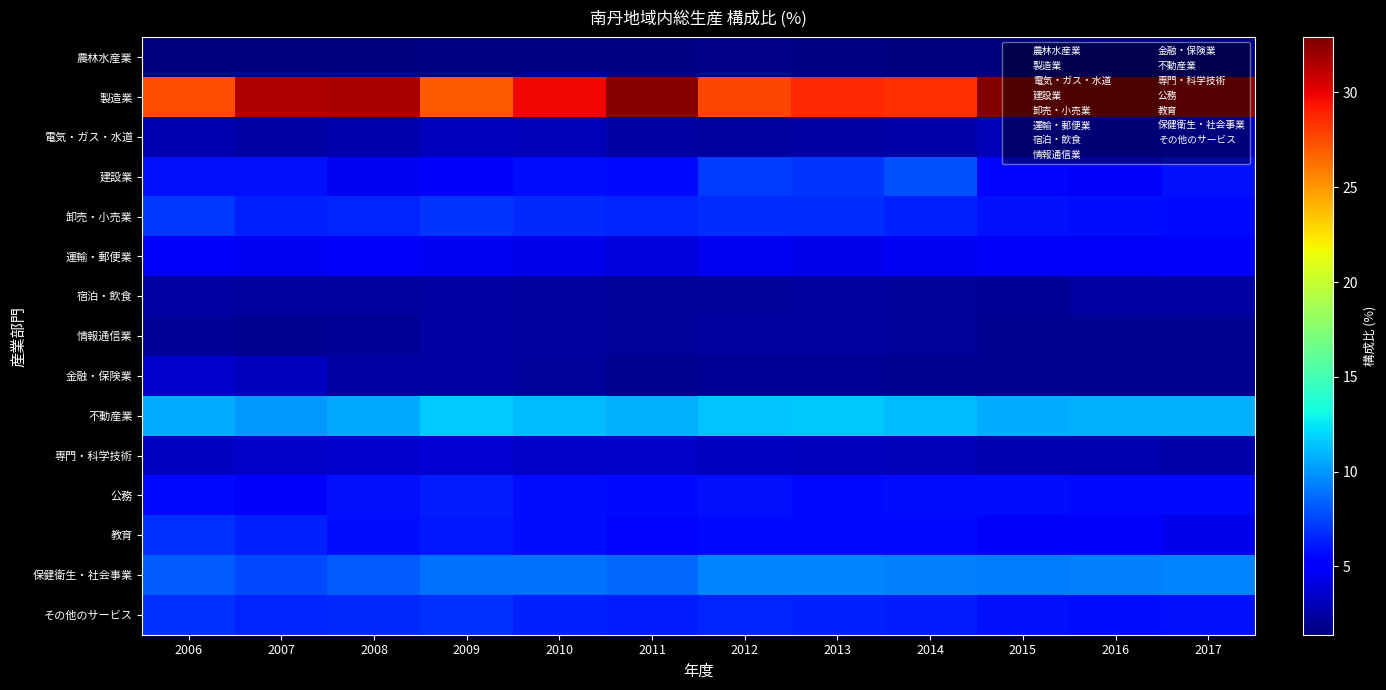

Which series has the largest total across all categories?

製造業